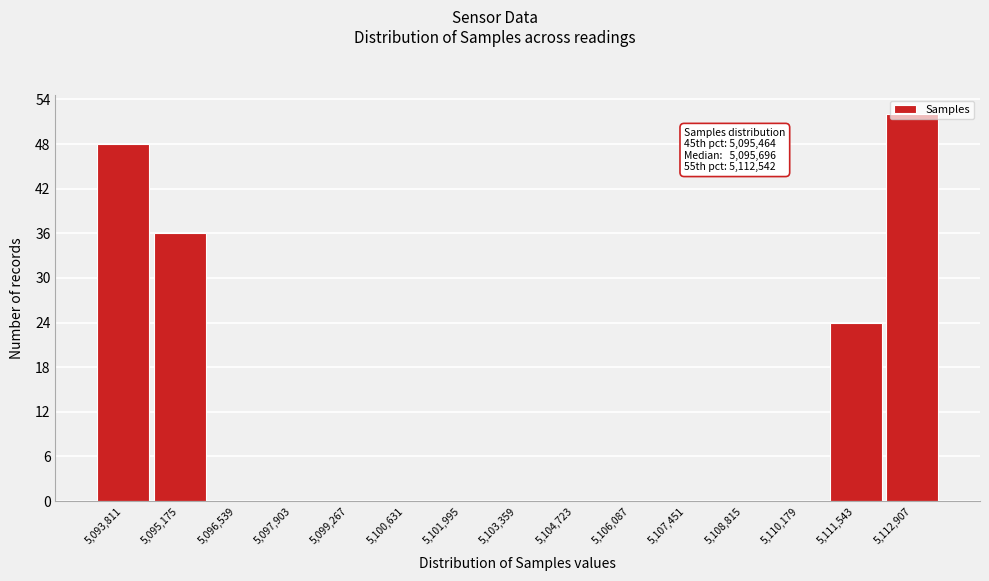

At which label is the value closest to 26?

5,111,543